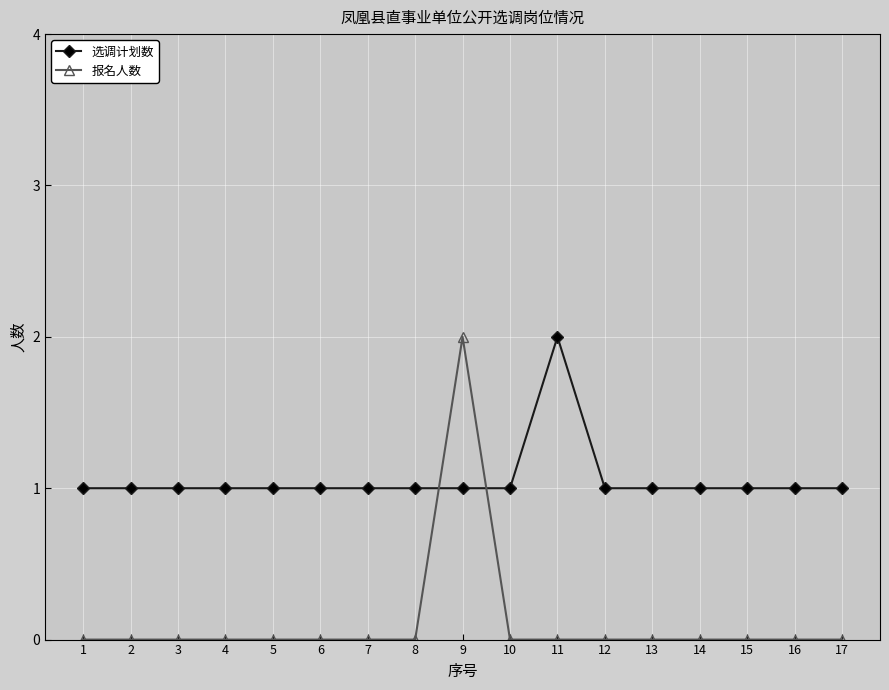

What is the difference between the maximum and second lowest values in the 选调计划数 series?

1